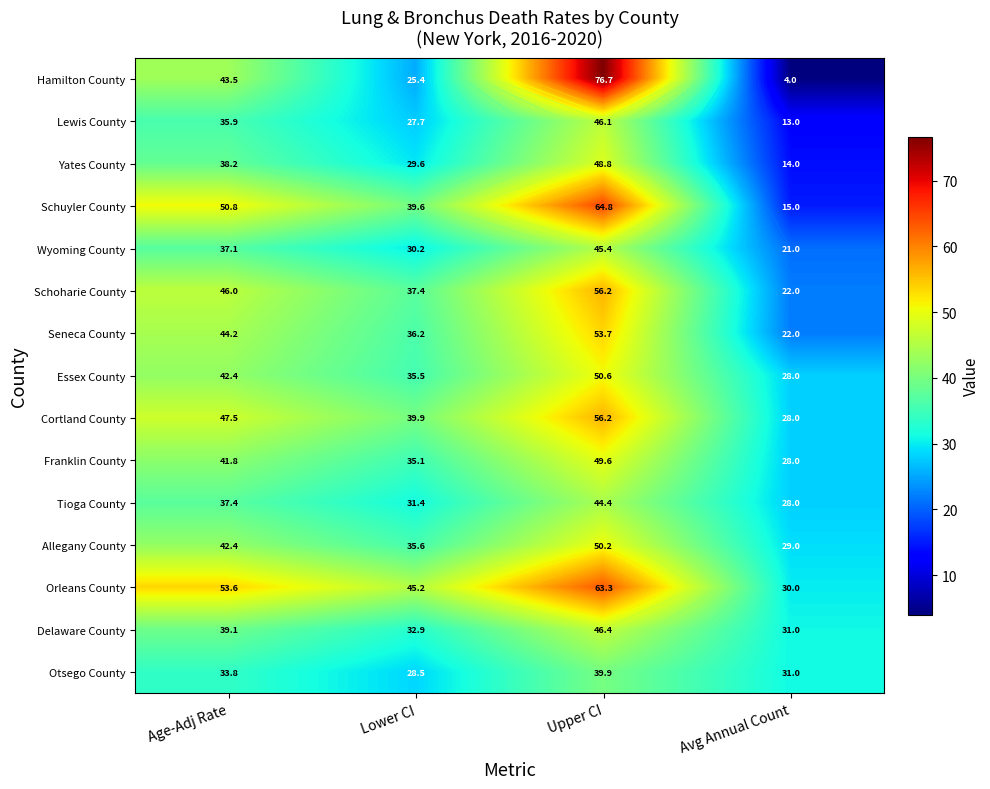

Which series has the largest range (max minus min)?

Hamilton County